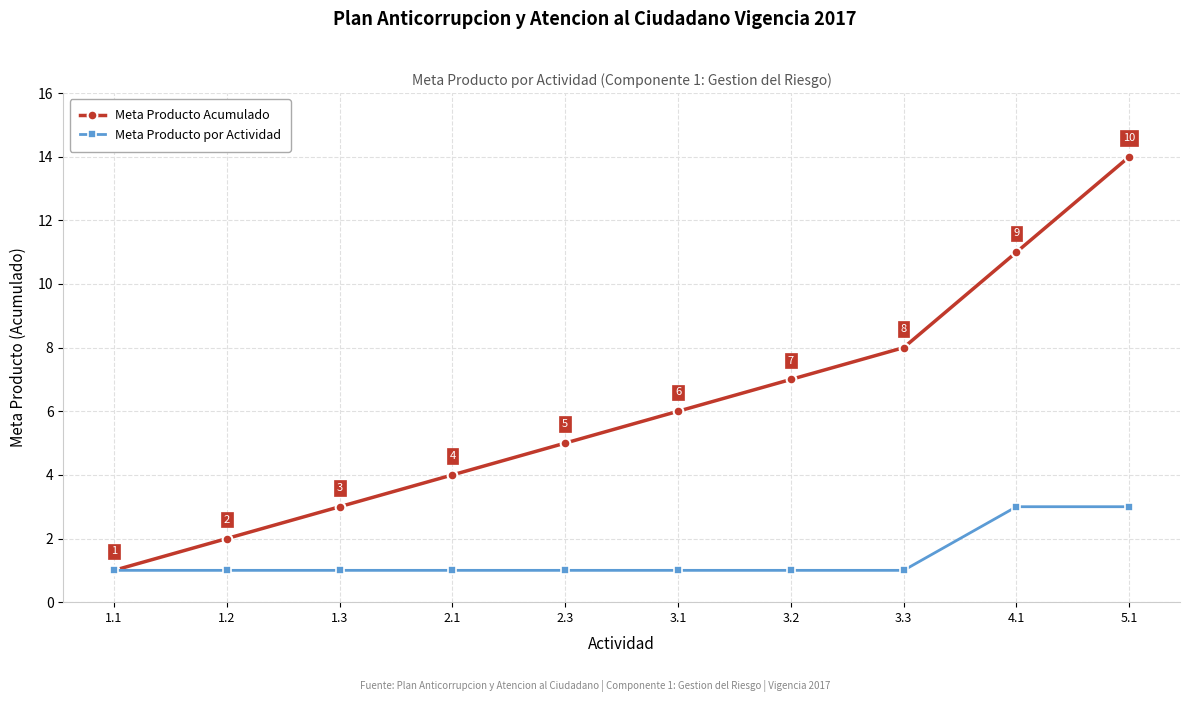

Does the chart display data point markers on the line(s)?

Yes